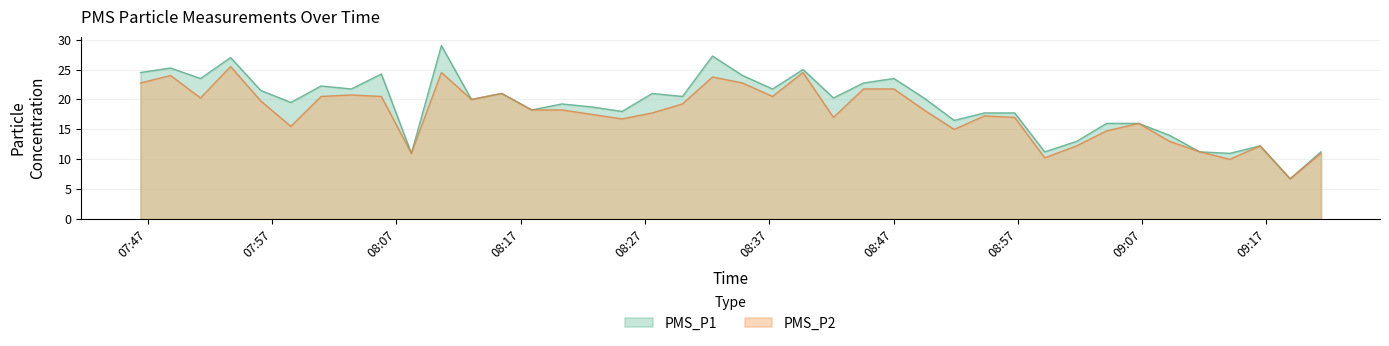

True or false: PMS_P2 has more than 2 points higher than both neighbors.

True